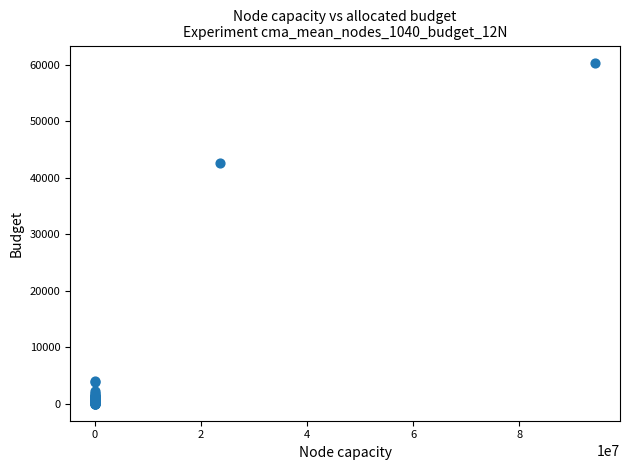

What Y value in the scatter plot is closest to 30174?

42537.6